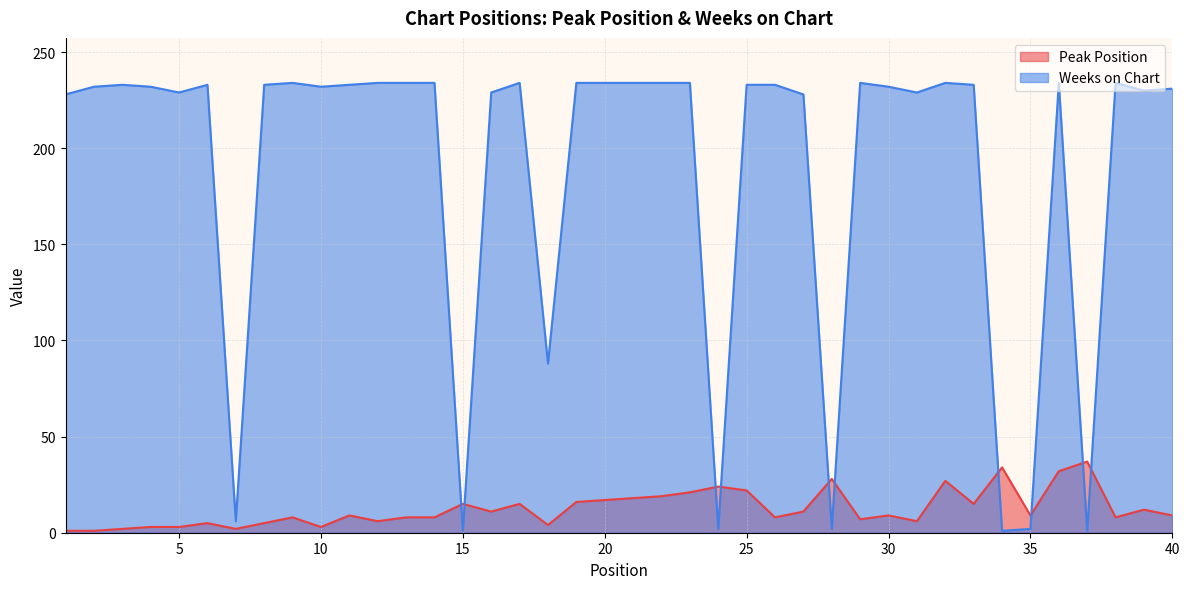

How many data points does each series have?

40